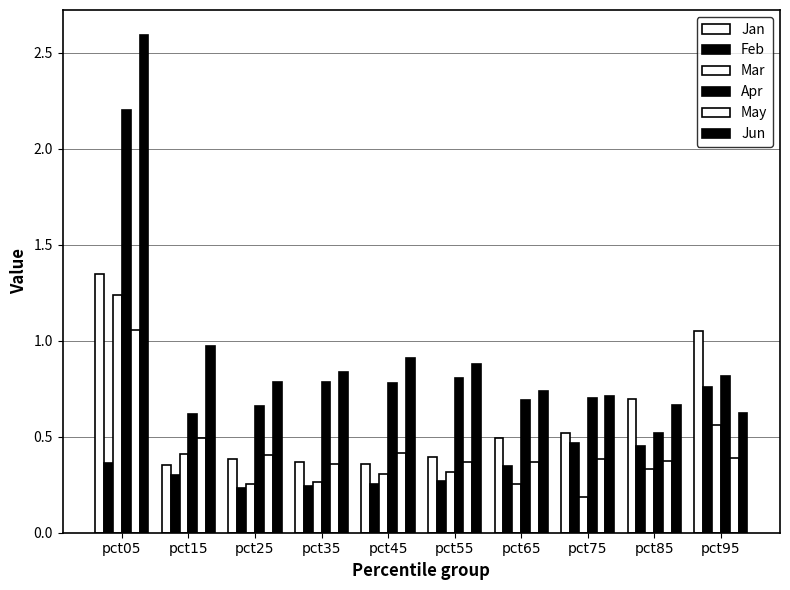

Are the bars horizontal?

No